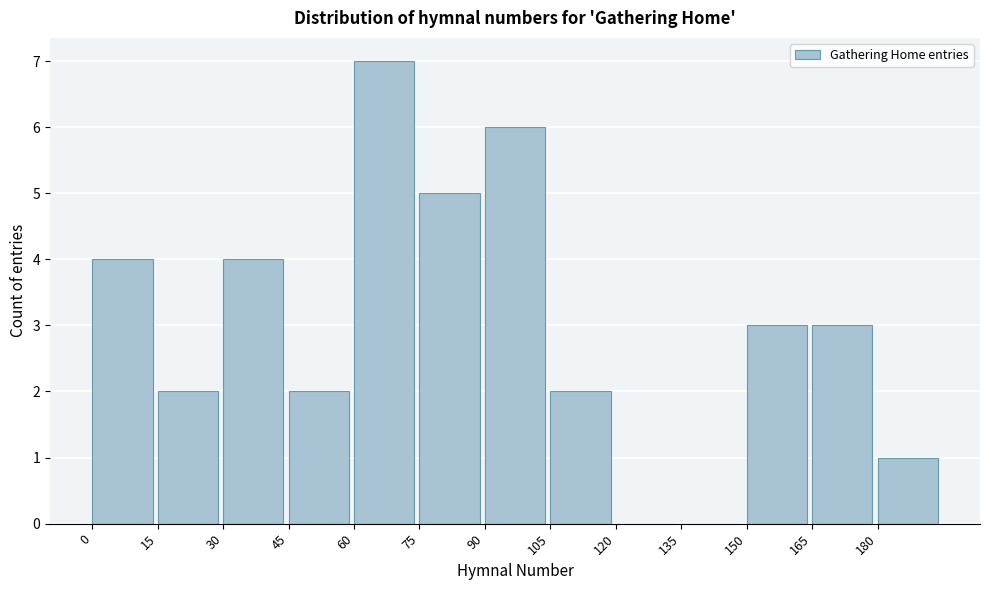

Reading left to right, list every bar in this chart as the range it spans on the x-axis followed by its height. Neither the bar edges nor the heights are printed on the chart, so give them approximately, as read against the axes.

0 to 15: 4
15 to 30: 2
30 to 45: 4
45 to 60: 2
60 to 75: 7
75 to 90: 5
90 to 105: 6
105 to 120: 2
120 to 135: 0
135 to 150: 0
150 to 165: 3
165 to 180: 3
180 to 195: 1